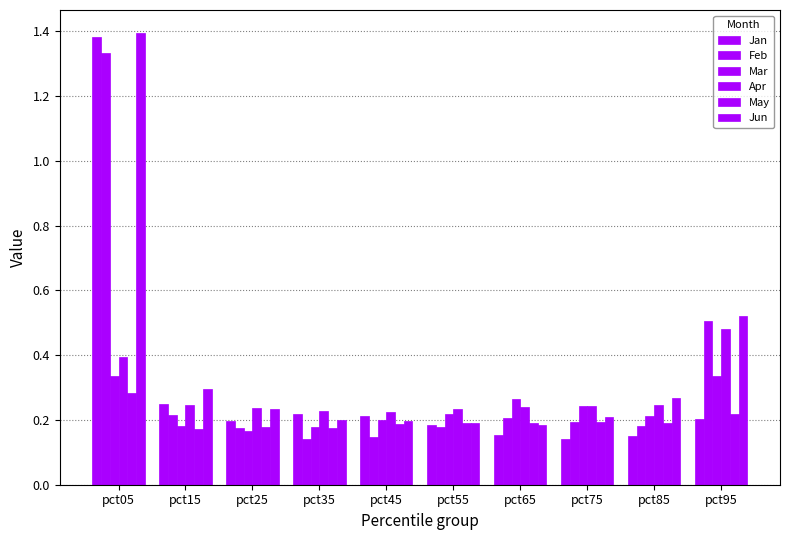

Reading right to left, transcribe all the data shown in this chart.

Jan: 0.2	0.1	0.1	0.2	0.2	0.2	0.2	0.2	0.2	1.4
Feb: 0.5	0.2	0.2	0.2	0.2	0.1	0.1	0.2	0.2	1.3
Mar: 0.3	0.2	0.2	0.3	0.2	0.2	0.2	0.2	0.2	0.3
Apr: 0.5	0.2	0.2	0.2	0.2	0.2	0.2	0.2	0.2	0.4
May: 0.2	0.2	0.2	0.2	0.2	0.2	0.2	0.2	0.2	0.3
Jun: 0.5	0.3	0.2	0.2	0.2	0.2	0.2	0.2	0.3	1.4